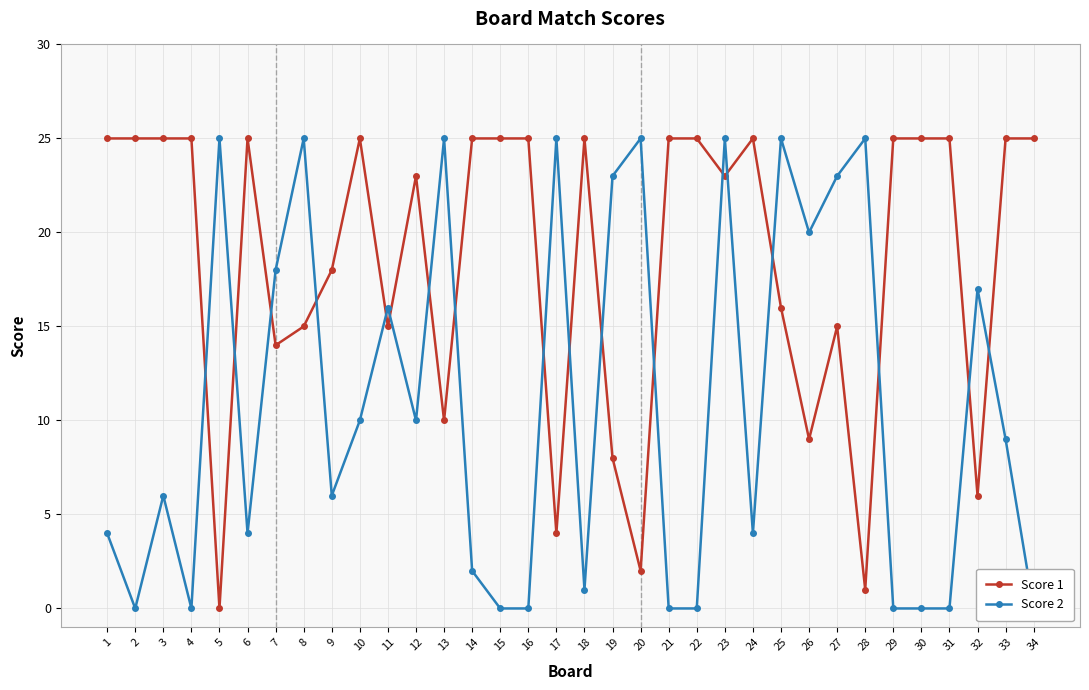

List the series in order of their peak value, lowest first.

Score 1, Score 2